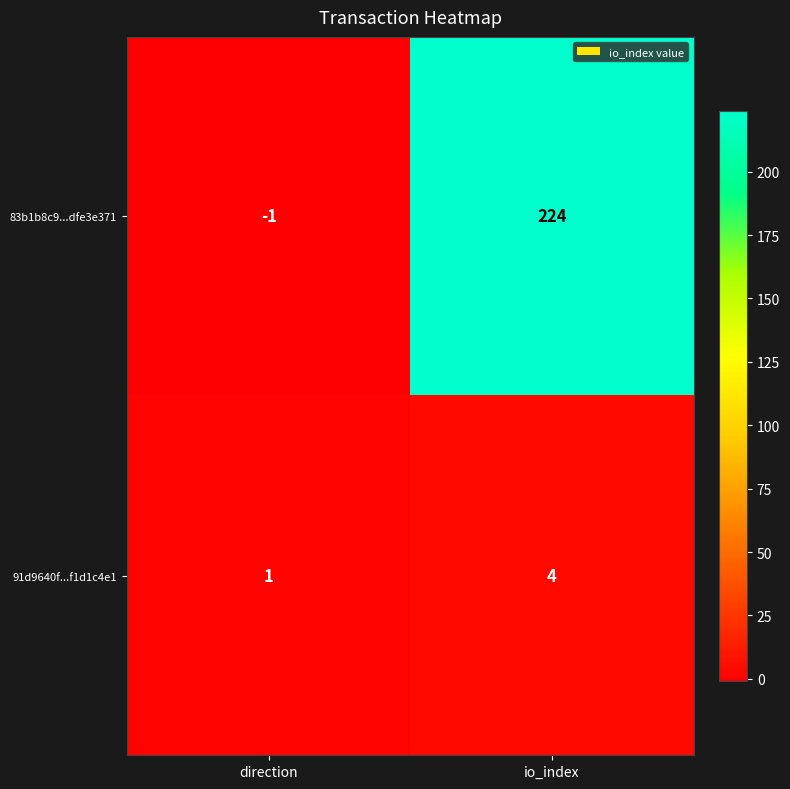

List the series in order of their overall mean, lowest first.

91d9640f...f1d1c4e1, 83b1b8c9...dfe3e371